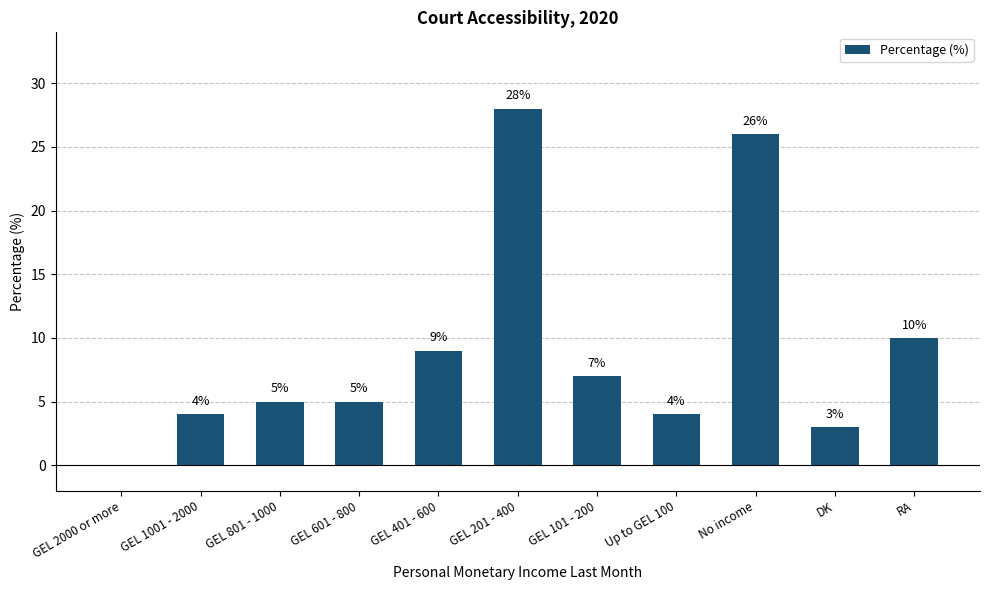

True or false: the data shows 4 at GEL 1001 - 2000.

True